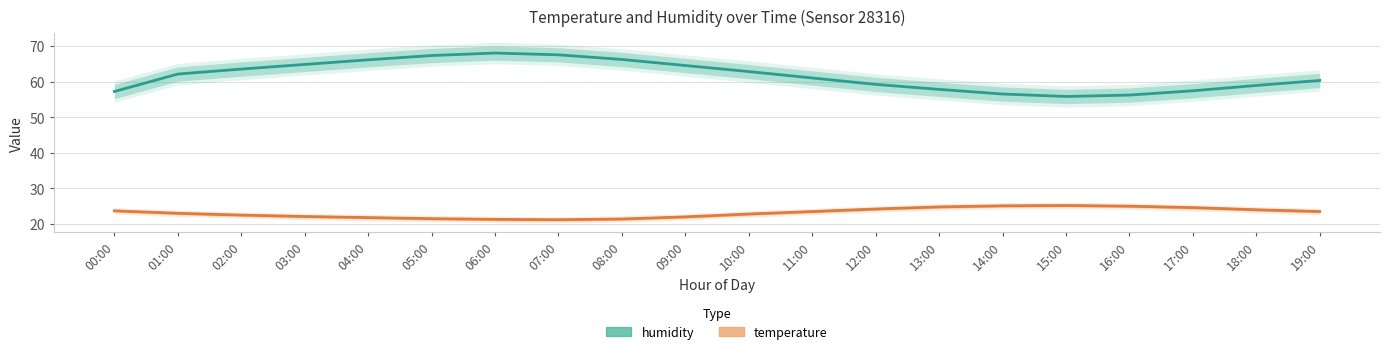

List the series in order of their overall mean, lowest first.

temperature, humidity